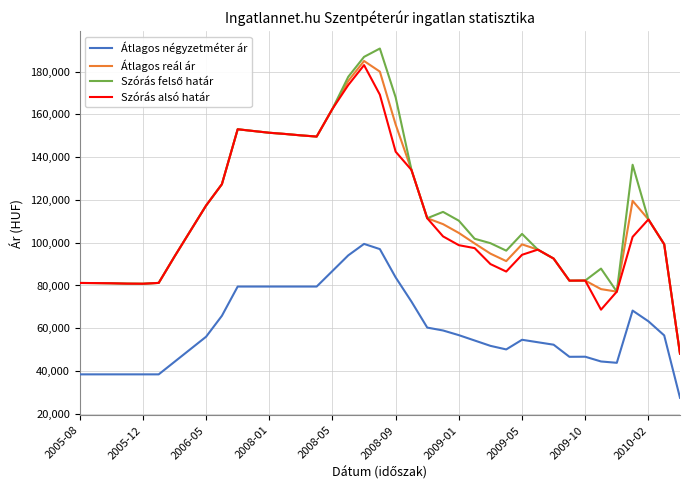

What is the highest value of the Szórás alsó határ series?

182983